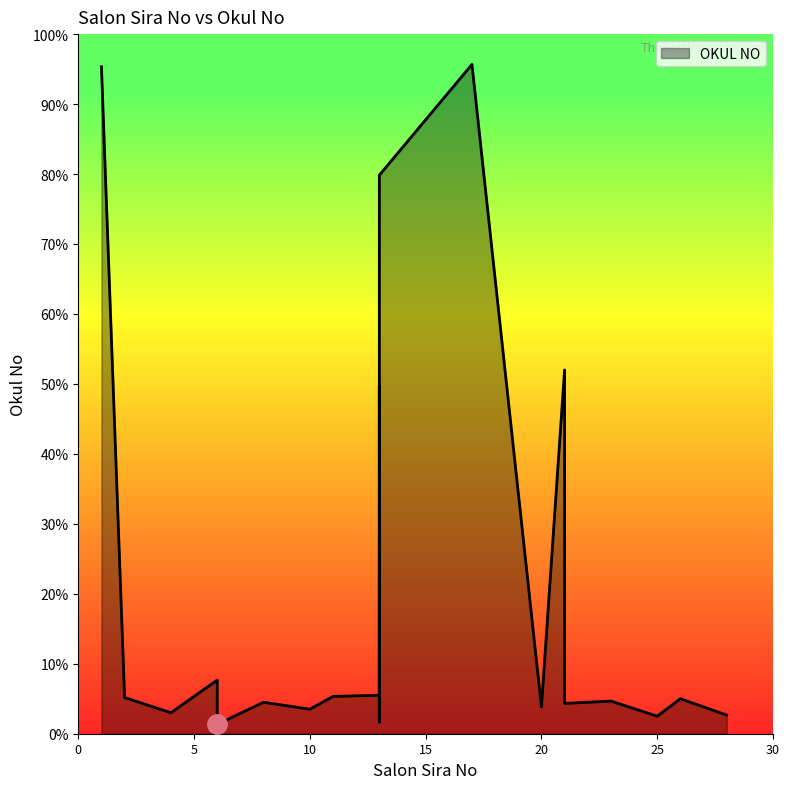

Rank the categories by value from highest to lowest.

17, 1, 13, 21, 13, 6, 13, 11, 2, 26, 23, 8, 21, 20, 10, 4, 28, 25, 13, 6